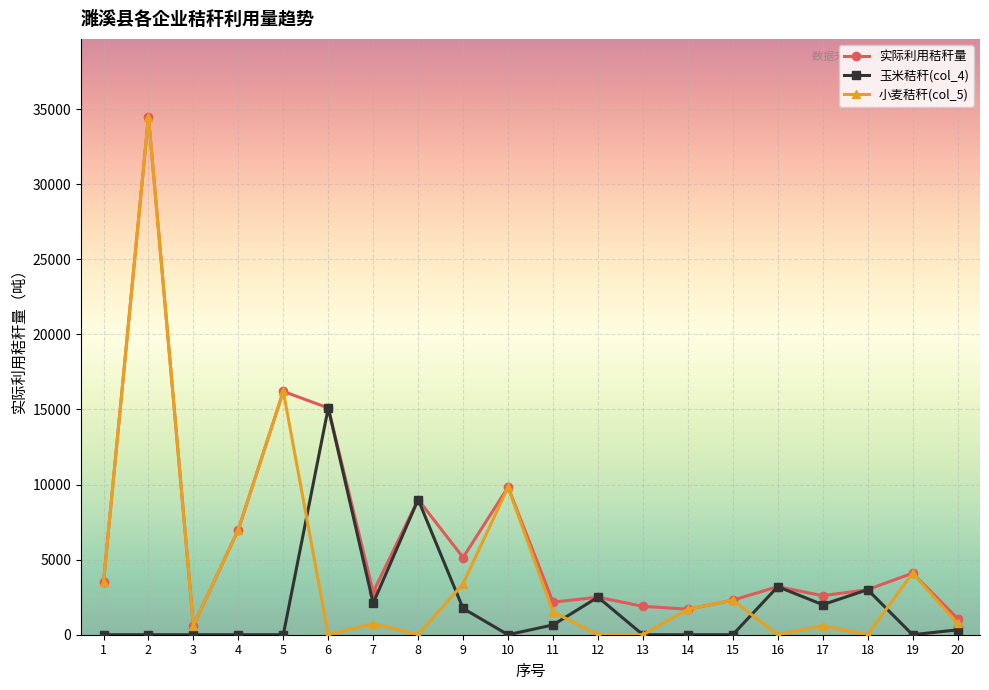

What is the difference between the maximum and second lowest values in the 实际利用秸秆量 series?

33420